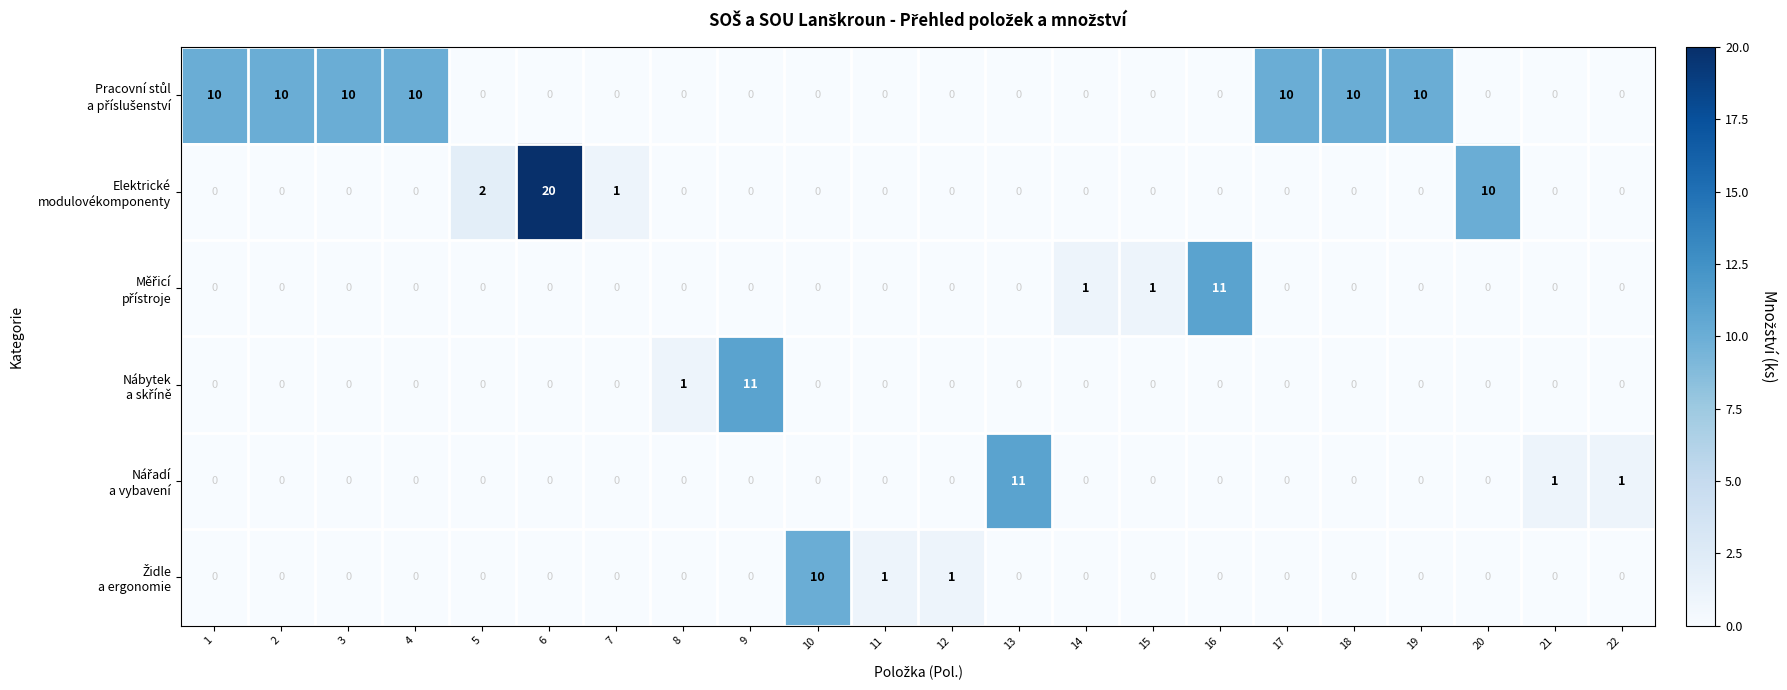

At which category is the sum across all series the highest?

6